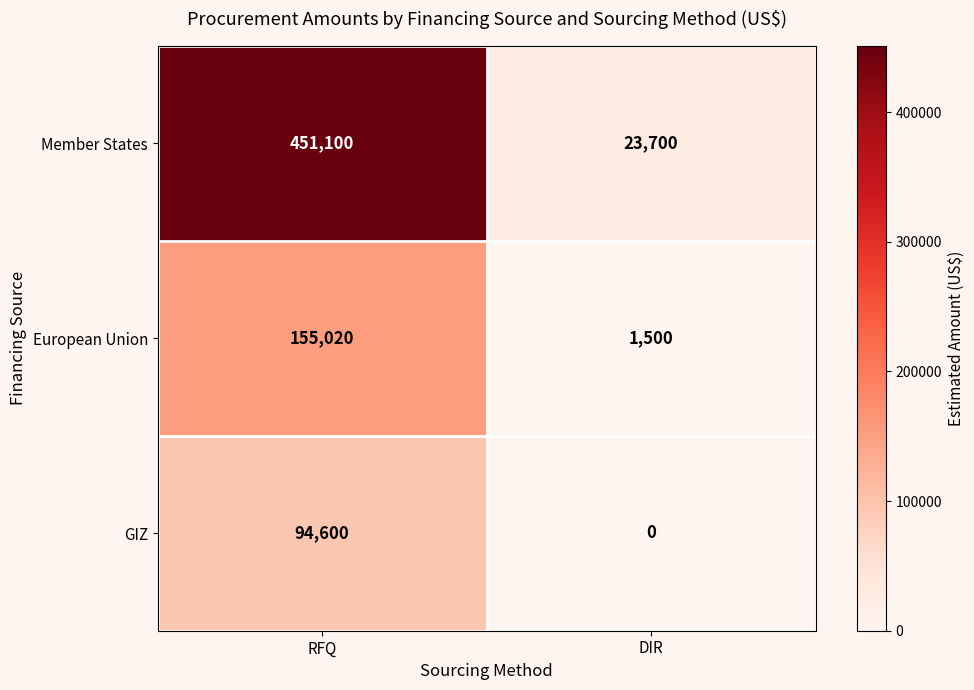

Is it true that Member States equals 23700 at DIR?

True